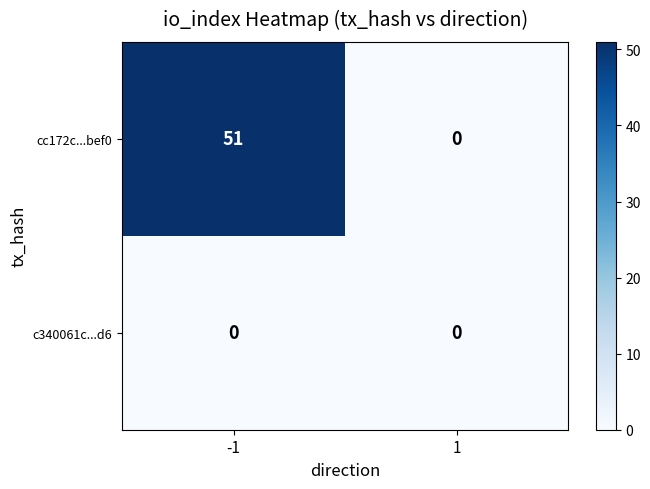

What is the sum of all cc172c...bef0 values?

51